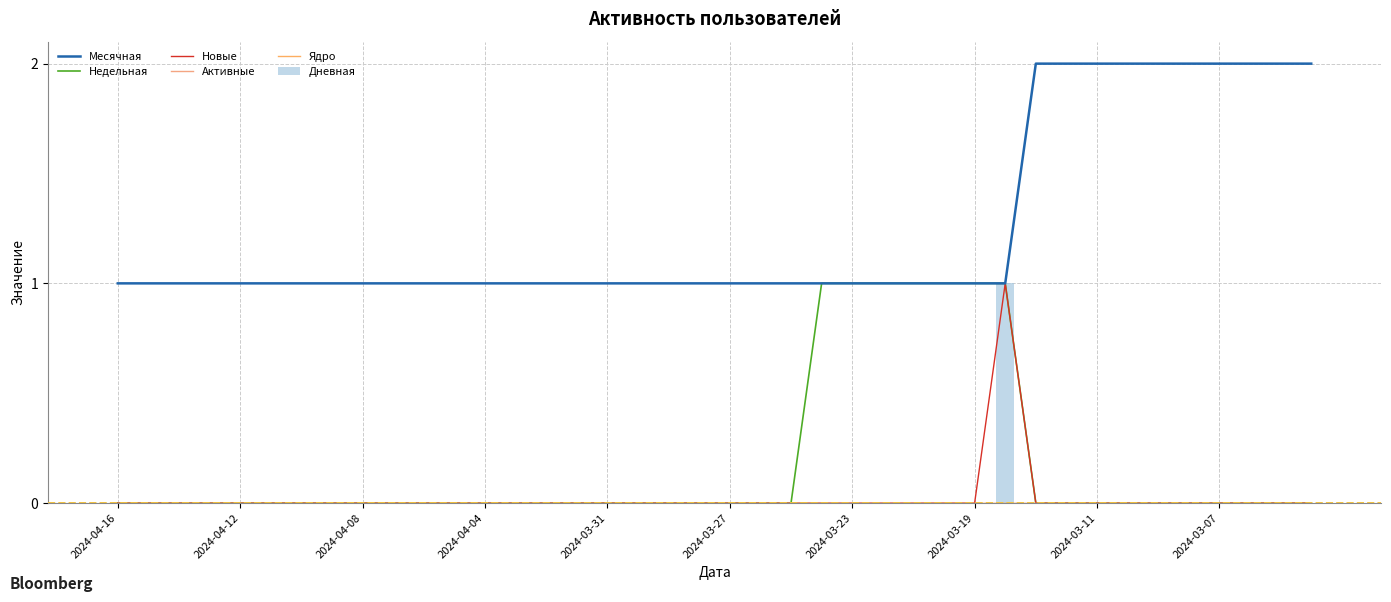

Rank the series by their maximum value, from highest to lowest.

Месячная, Недельная, Новые, Дневная, Активные, Ядро